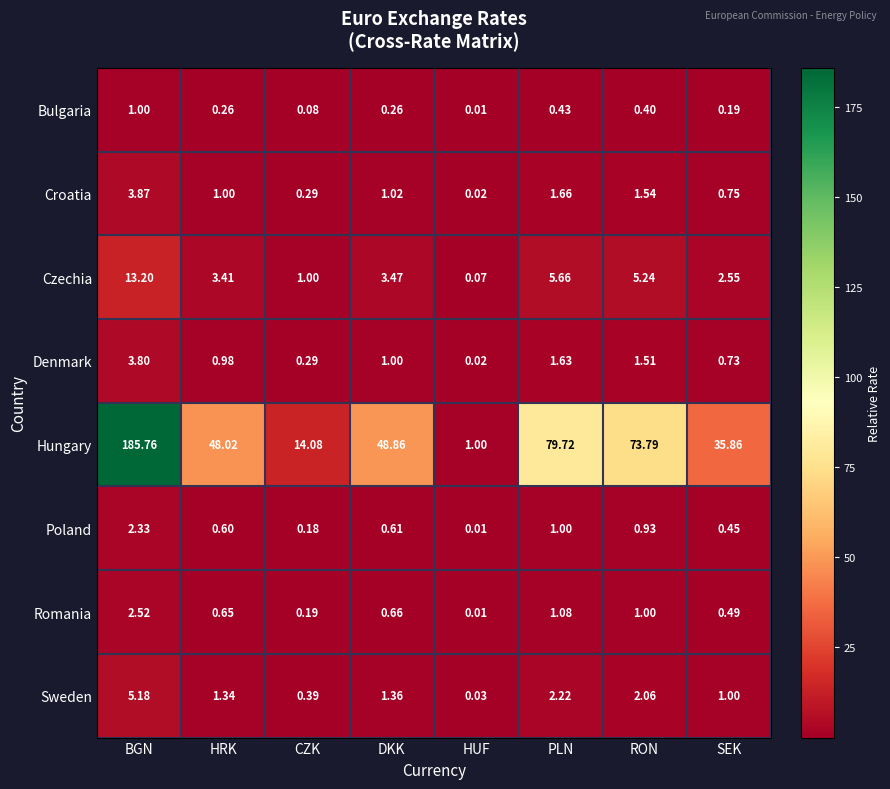

At which category is the sum across all series the highest?

BGN